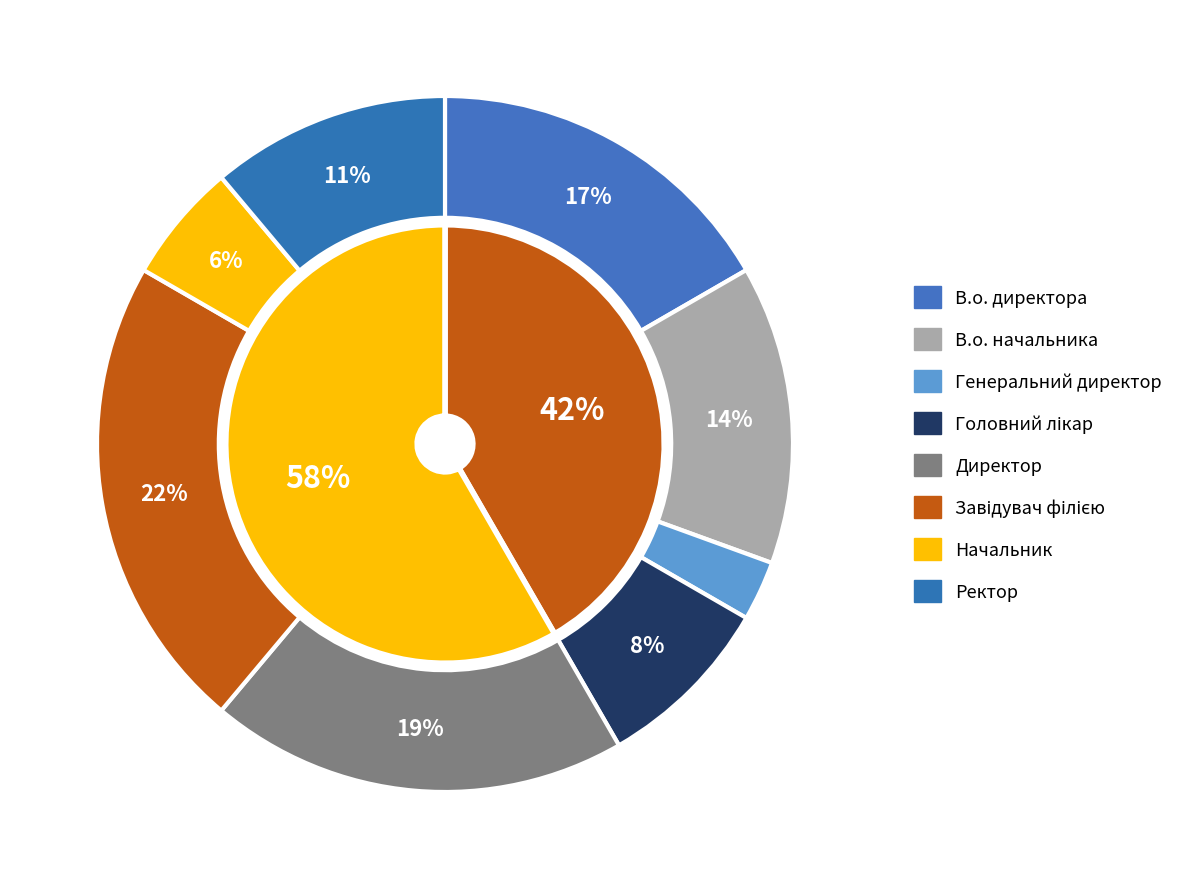

To the nearest percent, what is the combined percentage of Директор and Начальник?

25%